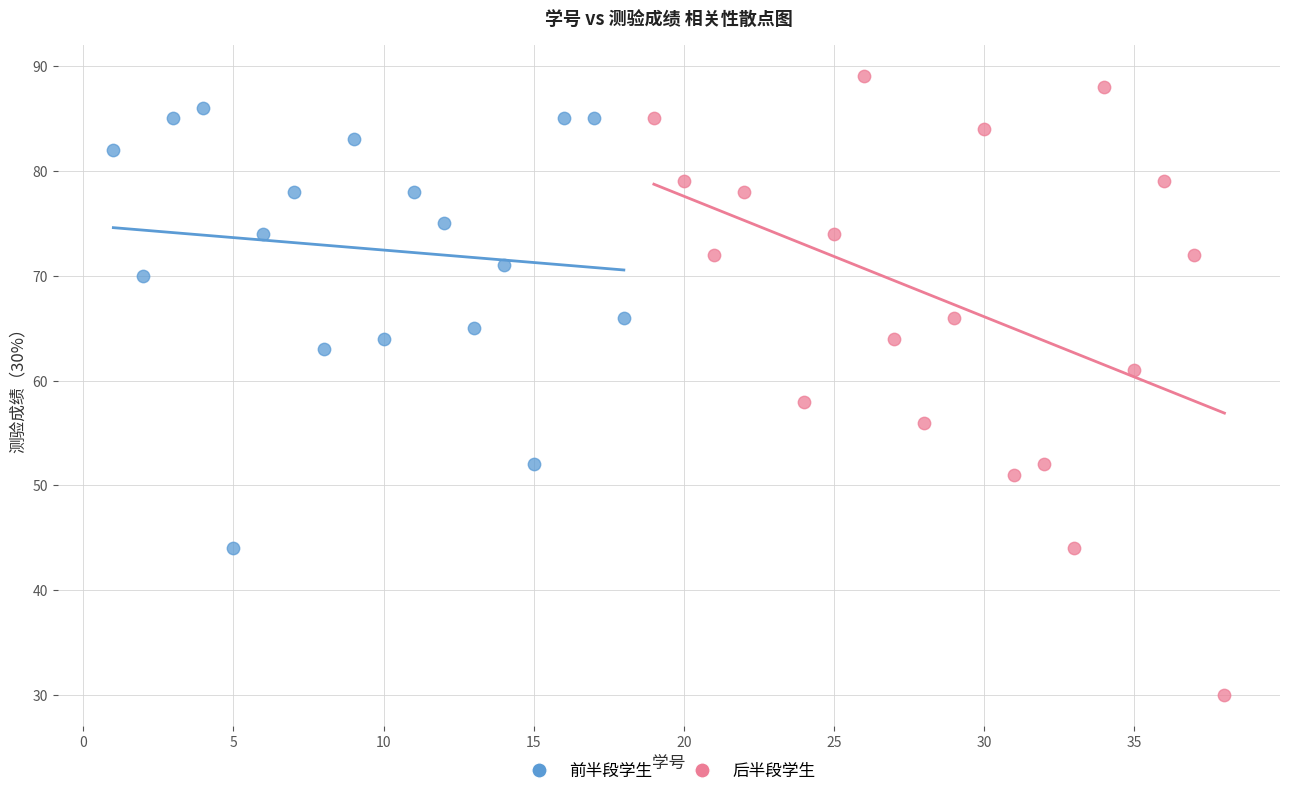

Which series contains the lowest Y value?

后半段学生